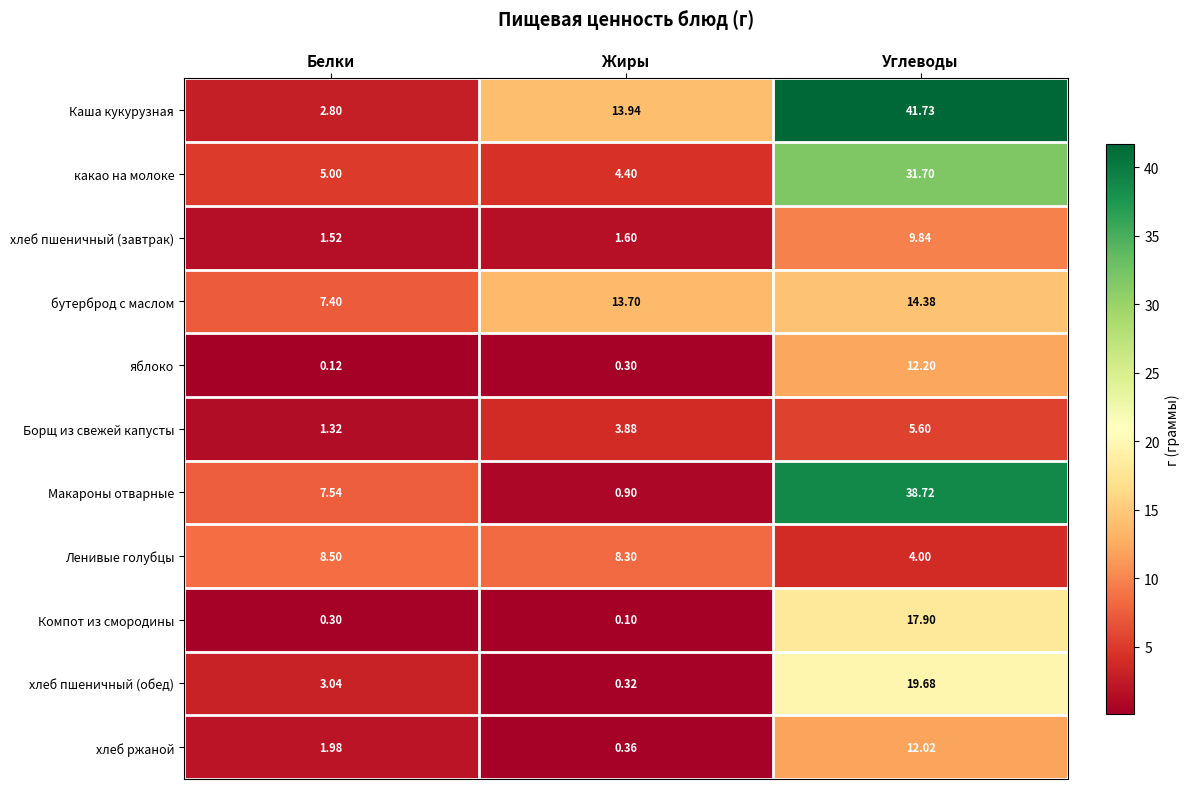

Which category has the highest value in the какао на молоке series?

Углеводы